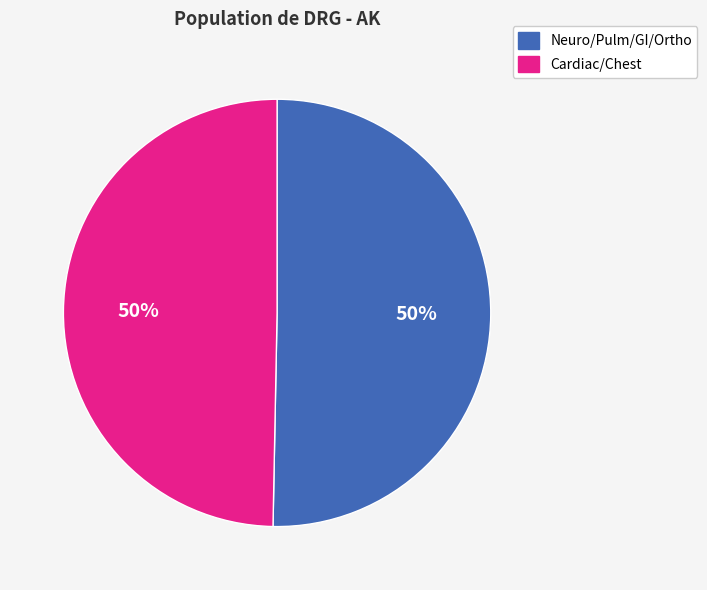

To the nearest percent, what is the average slice percentage?

50%